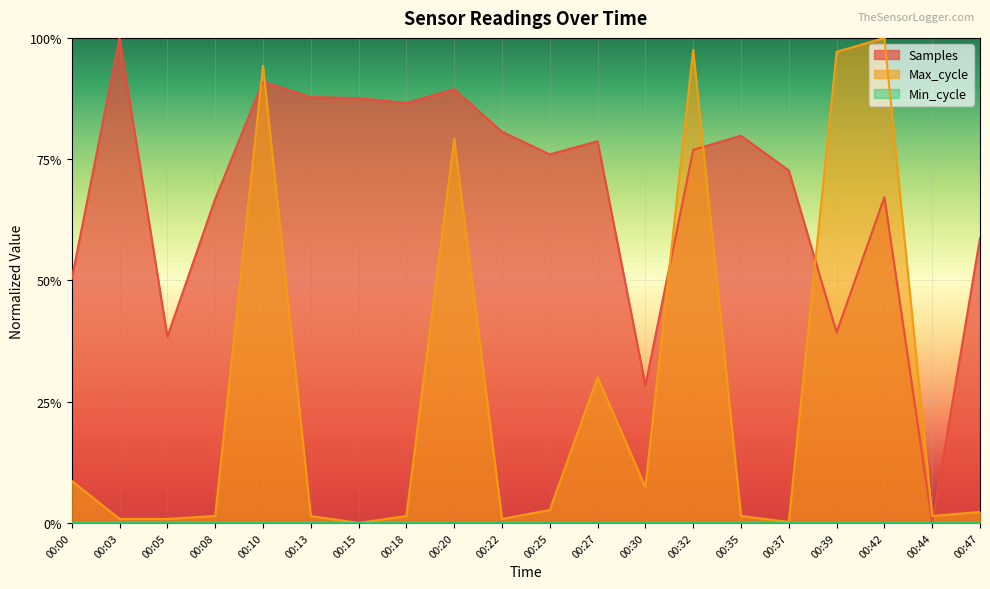

Is the value of Samples at 00:03 greater than the value of Max_cycle at 00:10?

Yes